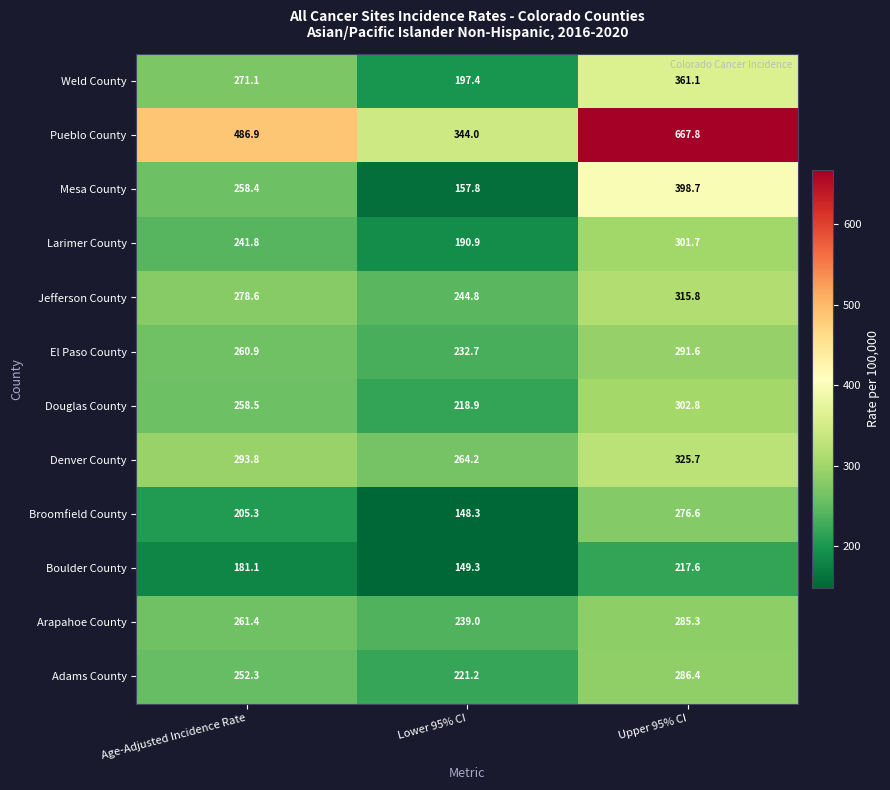

Where does the Boulder County series first go above 181?

Age-Adjusted Incidence Rate